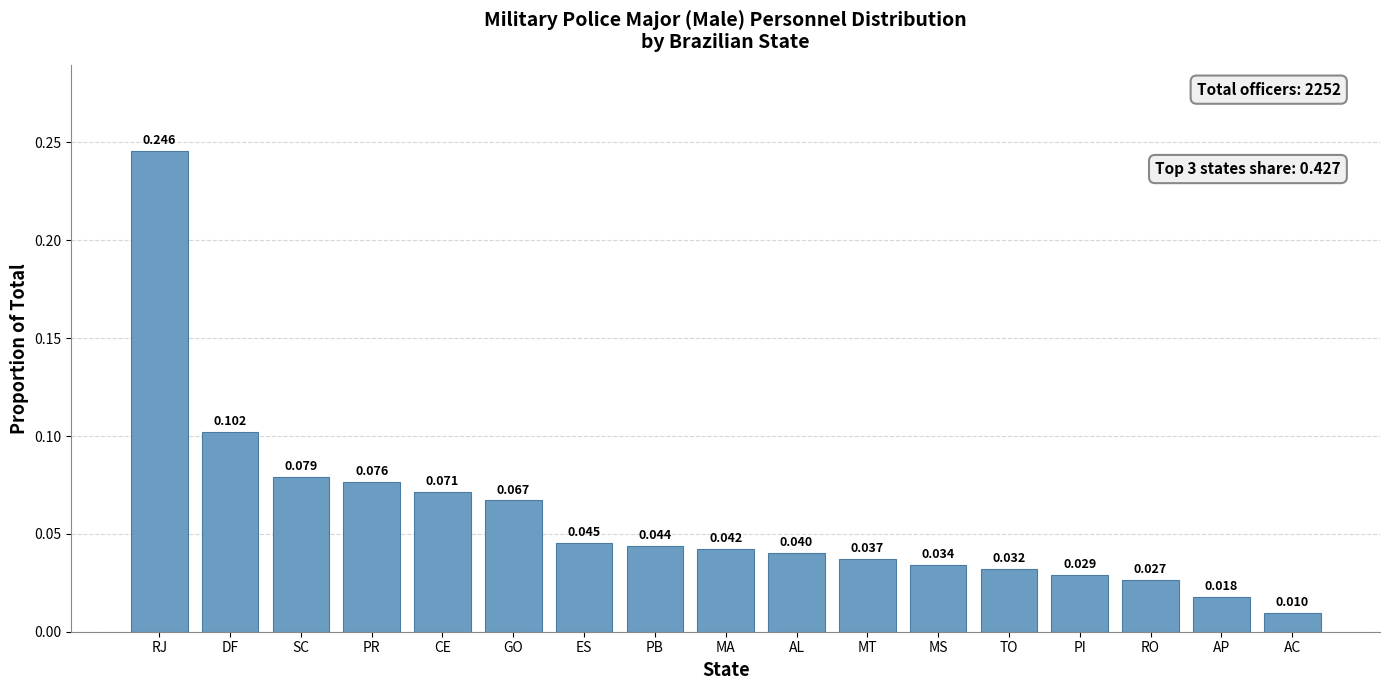

Between MT and PB, which is larger?

PB